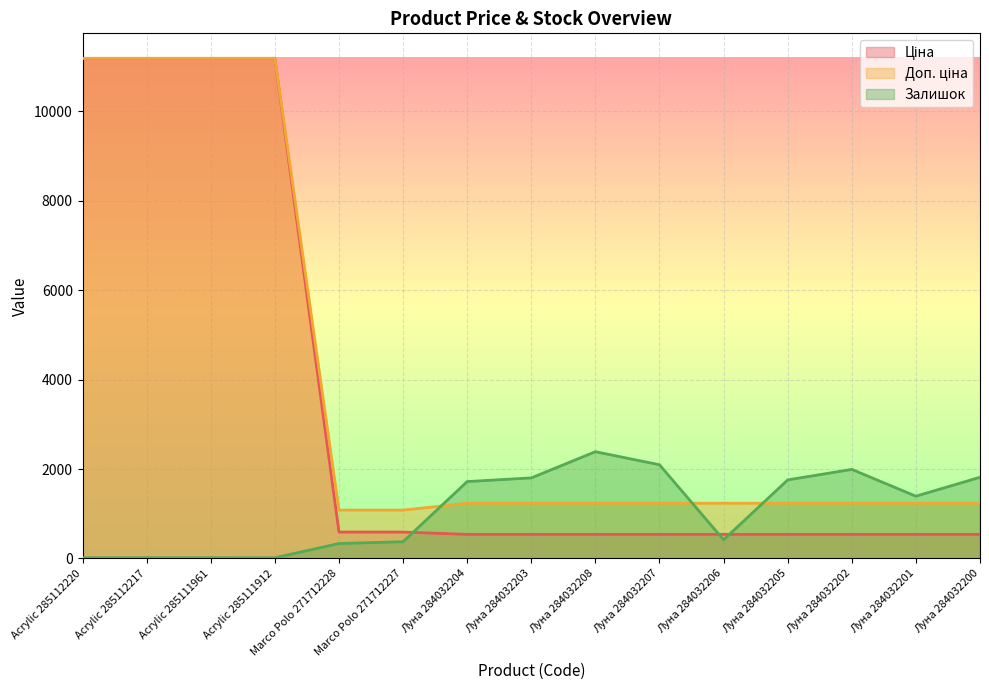

Between Луна 284032207 and Луна 284032202, which series saw the biggest shift?

Залишок